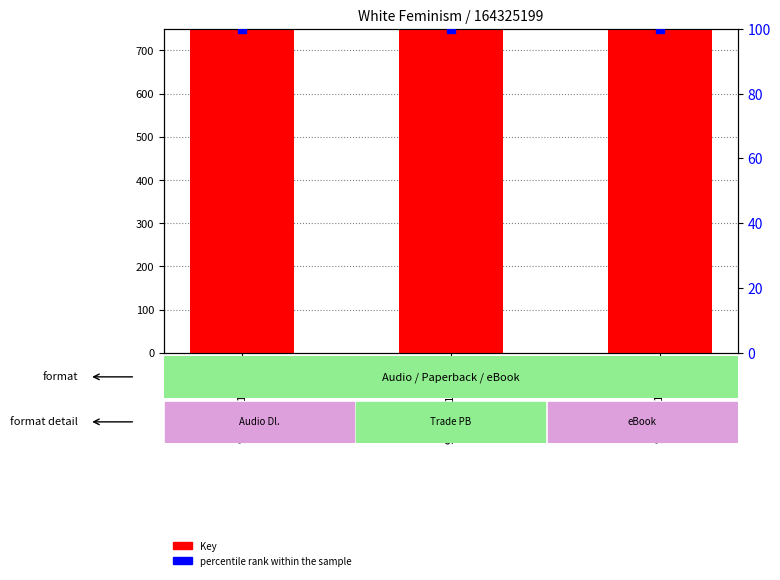

Which series has the largest Y range (max minus min)?

Key